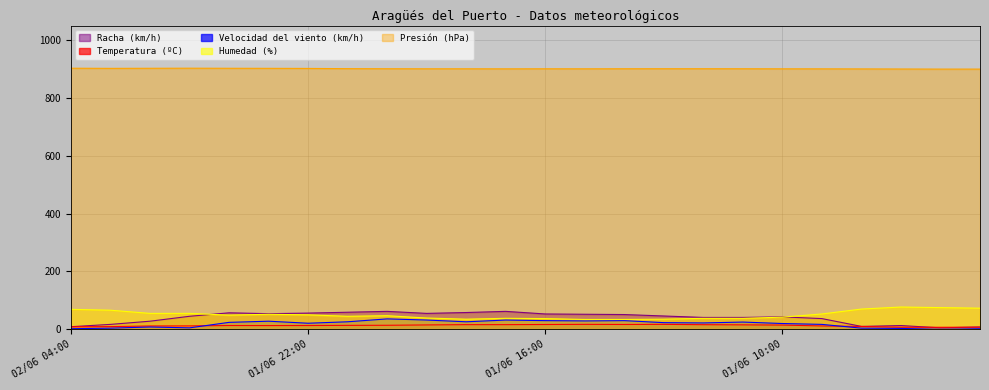

True or false: Racha (km/h) and Velocidad del viento (km/h) cross at least once.

False